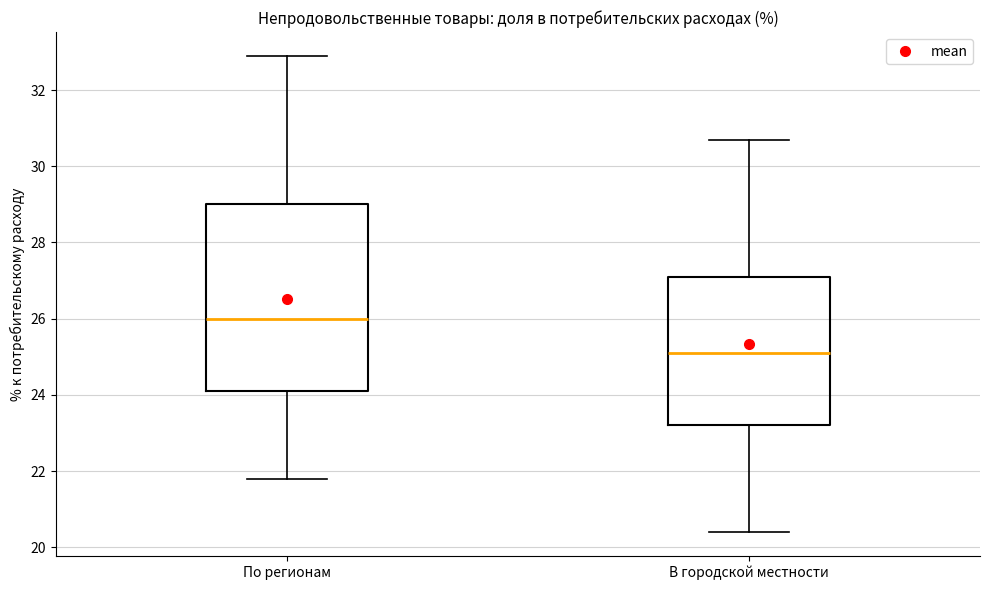

Reading left to right, transcribe this box plot: for each box, give where its median line is, the range the box spans, and where its two whiskers end, as read against the y-axis. The values are not printed on the chart, so give them approximately, as read against the axis.

По регионам: median 26.0, box 24.2 to 29.0, whiskers 21.8 to 33.0
В городской местности: median 25.2, box 23.2 to 27.2, whiskers 20.4 to 30.8